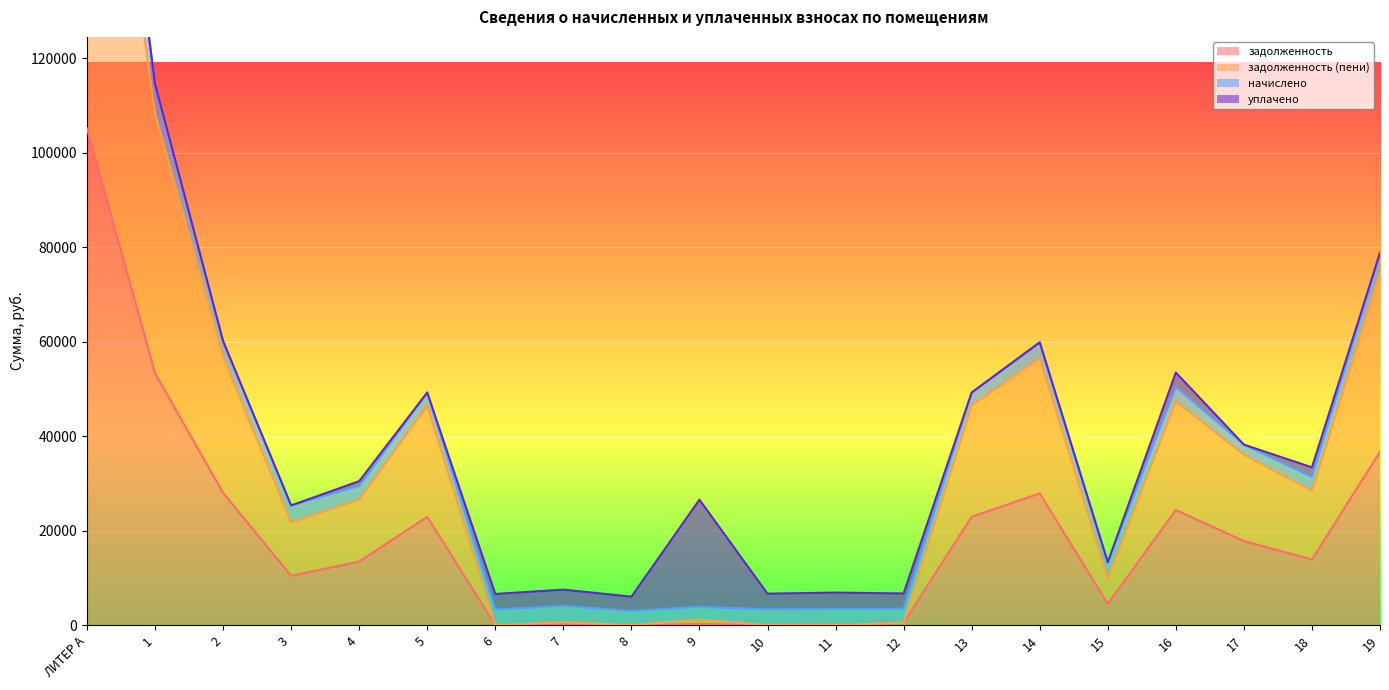

At which category is the sum across all series the highest?

ЛИТЕР А